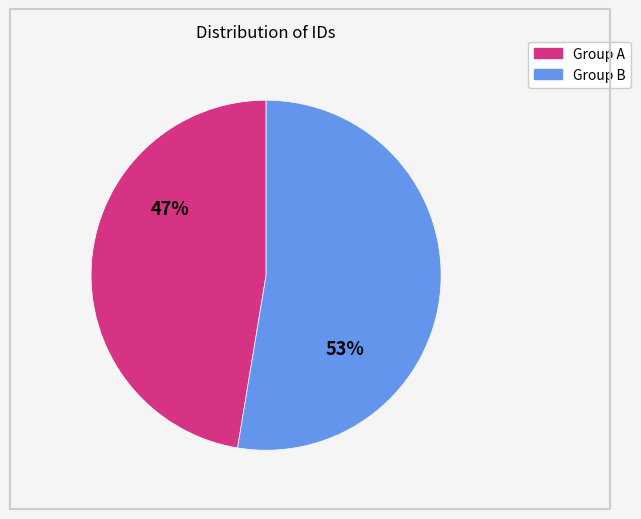

To the nearest percent, what is the average slice percentage?

50%